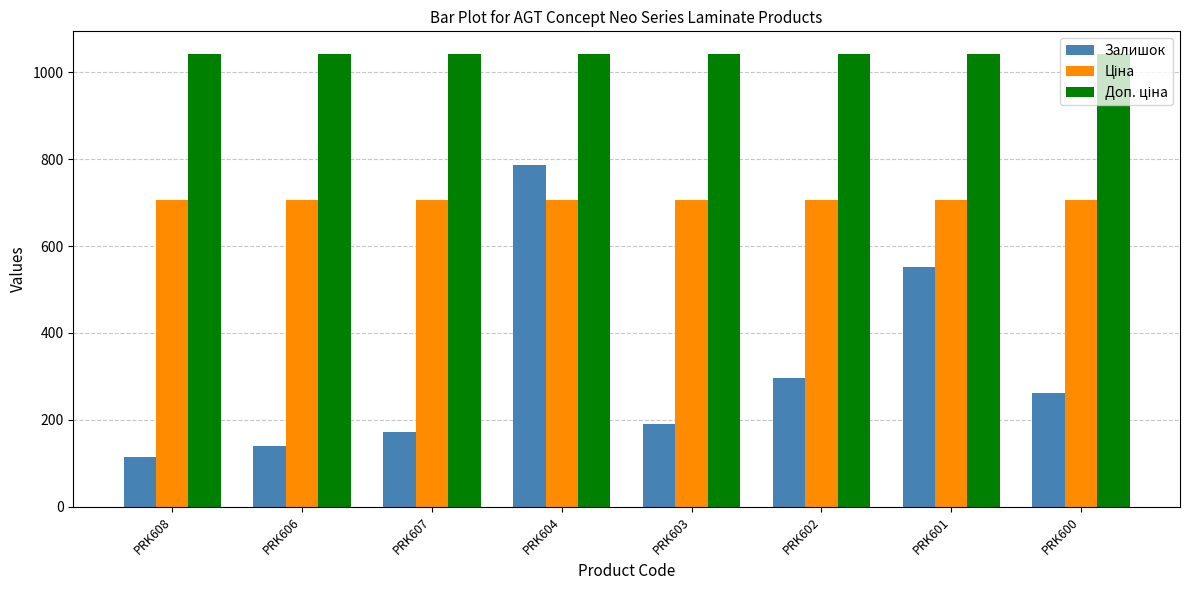

Between PRK606 and PRK602, which series saw the biggest shift?

Залишок